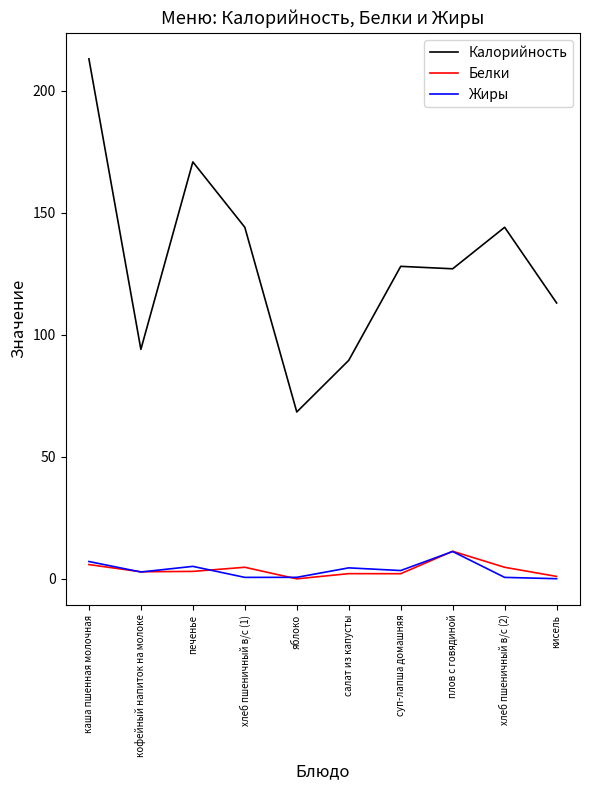

Is the value of Белки at яблоко greater than the value of Жиры at плов с говядиной?

No